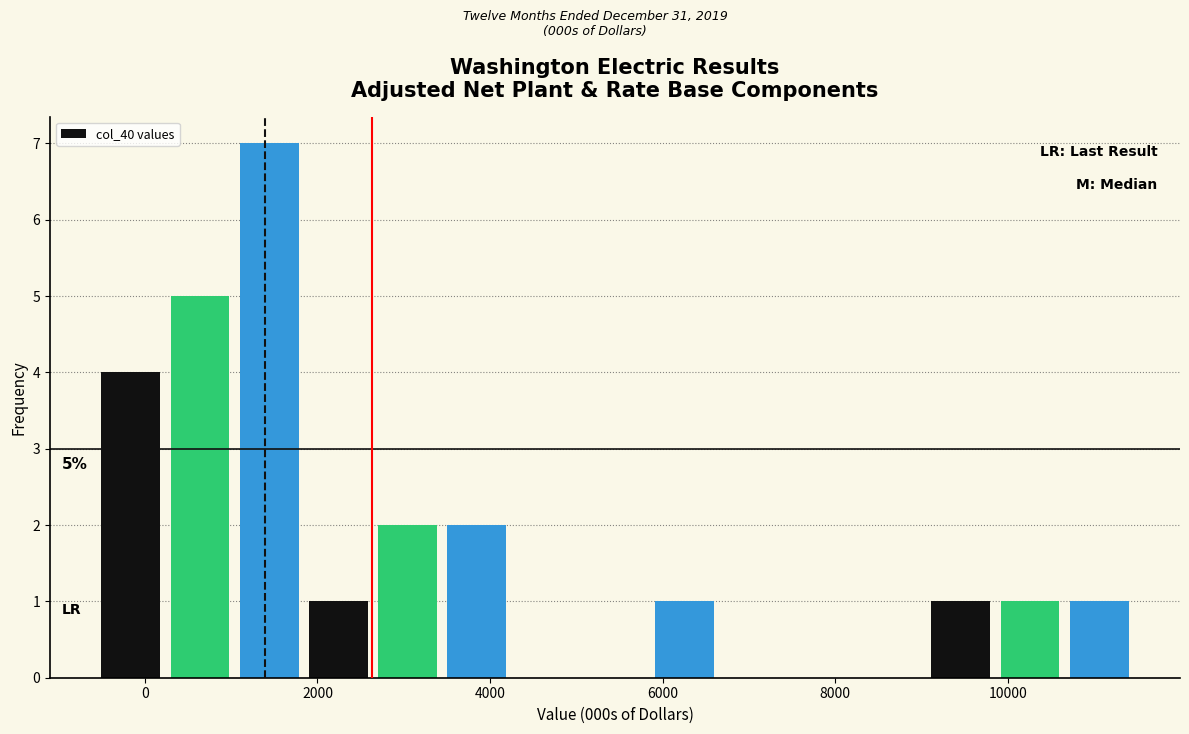

Over which range of the x-axis is the bar tallest?

1000 to 1800